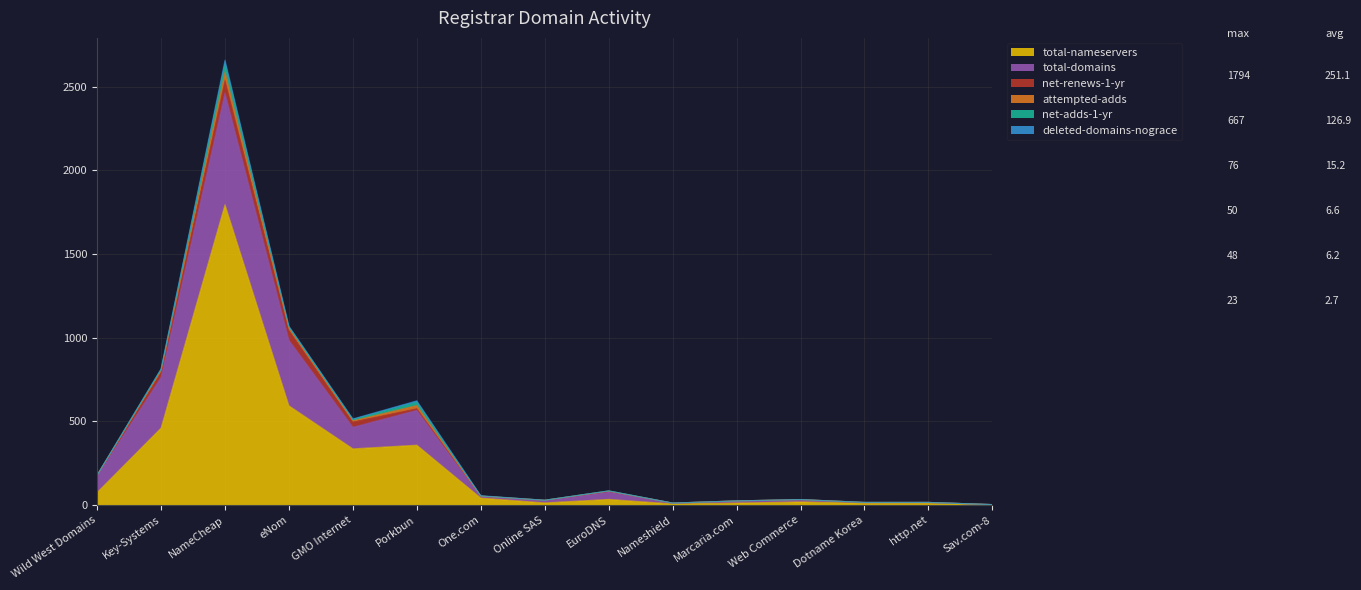

Rank the series by their maximum value, from highest to lowest.

total-nameservers, total-domains, net-renews-1-yr, attempted-adds, net-adds-1-yr, deleted-domains-nograce